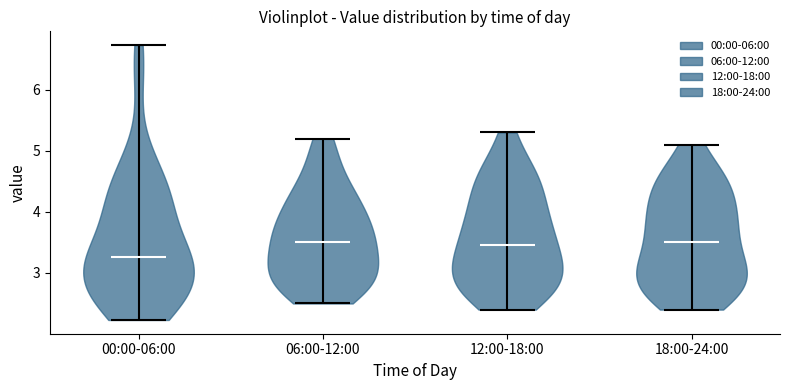

Reading left to right, read every violin against the y-axis: where its median line is, and the lowest and highest points it reaches. The values are not printed on the chart, so give them approximately, as read against the axis.

00:00-06:00: median line 3.3, lowest point 2.2, highest point 6.7
06:00-12:00: median line 3.5, lowest point 2.5, highest point 5.2
12:00-18:00: median line 3.5, lowest point 2.4, highest point 5.3
18:00-24:00: median line 3.5, lowest point 2.4, highest point 5.1